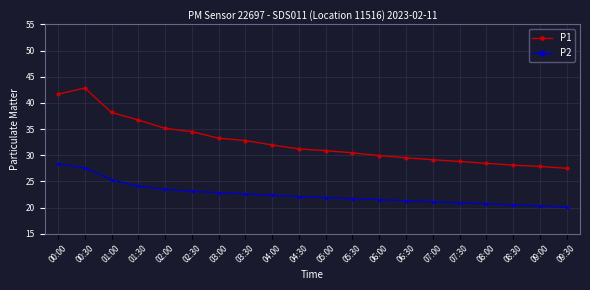

What is the total value across all series at 07:00?

50.2